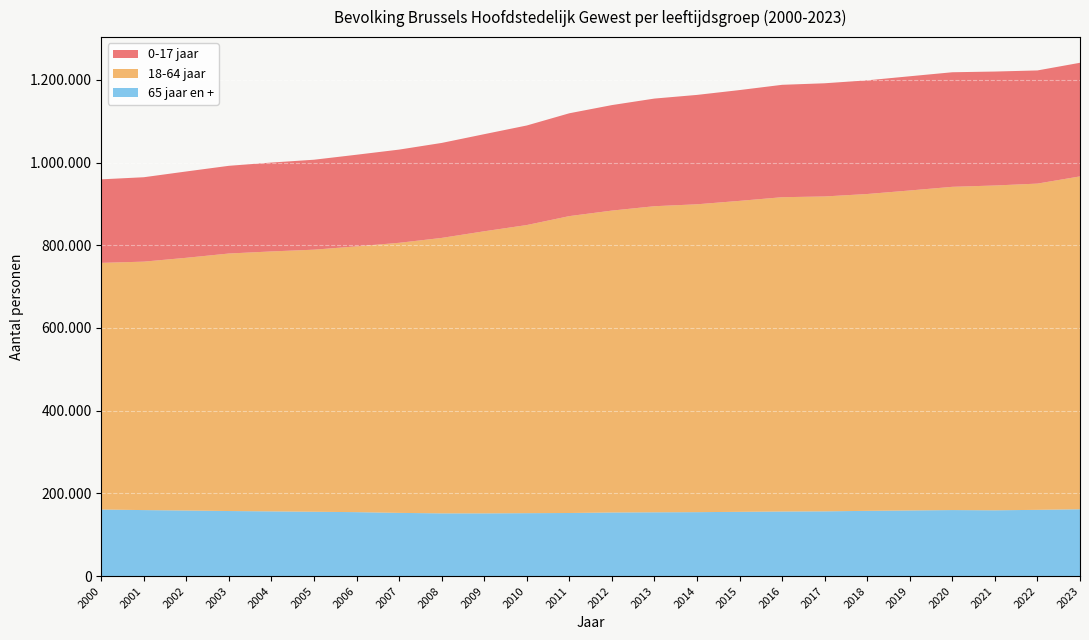

Reading left to right, what are all the values shown in this chart?

0-17 jaar: 2000=201996	2001=204110	2002=208765	2003=212090	2004=214911	2005=217522	2006=221568	2007=225383	2008=229681	2009=234814	2010=240742	2011=248688	2012=255118	2013=260307	2014=264516	2015=267922	2016=271783	2017=273697	2018=274889	2019=276176	2020=277028	2021=275553	2022=273645	2023=274738
18-64 jaar: 2000=596414	2001=600761	2002=611100	2003=622685	2004=628573	2005=633716	2006=642691	2007=653054	2008=666046	2009=682109	2010=696717	2011=717900	2012=730020	2013=740144	2014=744442	2015=751915	2016=760001	2017=761418	2018=766155	2019=773697	2020=781634	2021=785391	2022=788876	2023=804889
65 jaar en +: 2000=160908	2001=159534	2002=158519	2003=157266	2004=156415	2005=155511	2006=154545	2007=152778	2008=151619	2009=151609	2010=152079	2011=152500	2012=153716	2013=154184	2014=154528	2015=155336	2016=156106	2017=156489	2018=157682	2019=158669	2020=159593	2021=159026	2022=160116	2023=161548